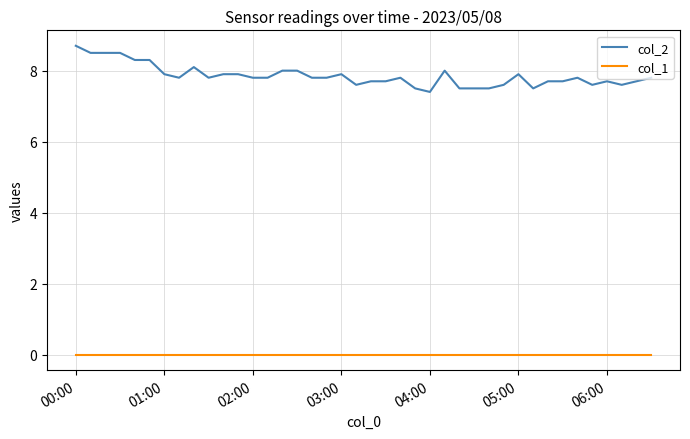

True or false: col_1 and col_2 cross at least once.

False